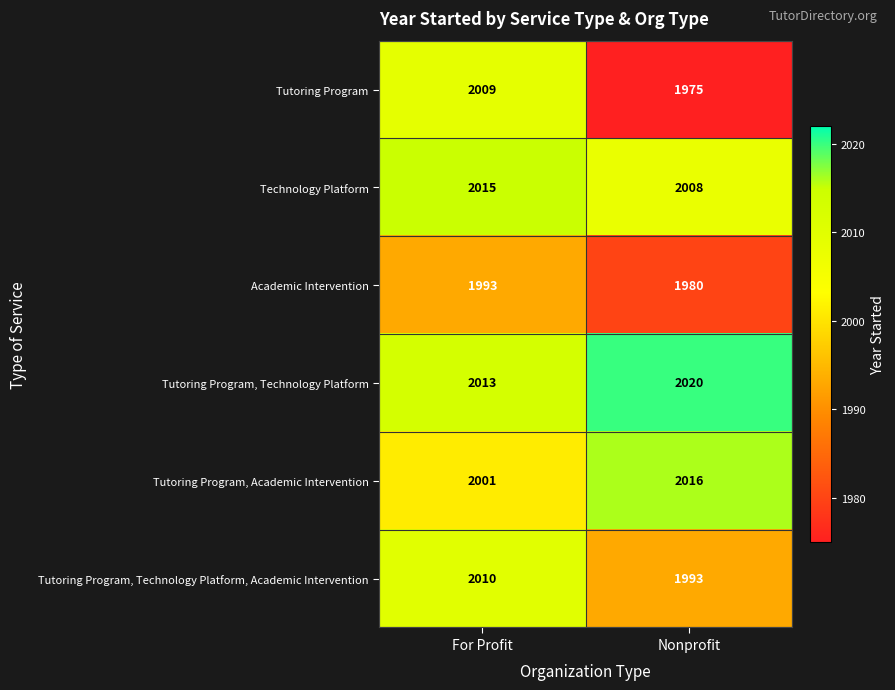

Reading left to right, extract all data points from this chart.

Tutoring Program: 2009	1975
Technology Platform: 2015	2008
Academic Intervention: 1993	1980
Tutoring Program, Technology Platform: 2013	2020
Tutoring Program, Academic Intervention: 2001	2016
Tutoring Program, Technology Platform, Academic Intervention: 2010	1993